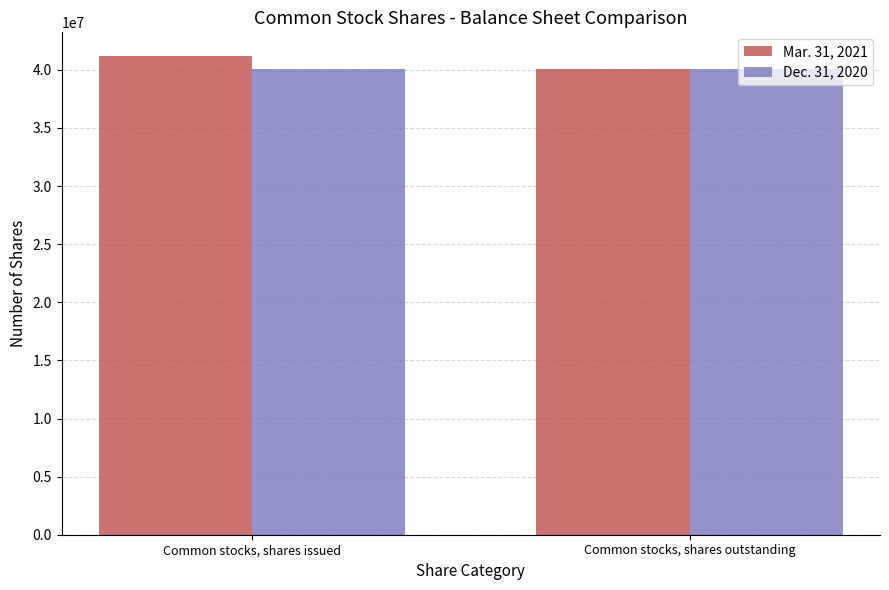

How many bars are there in total?

4